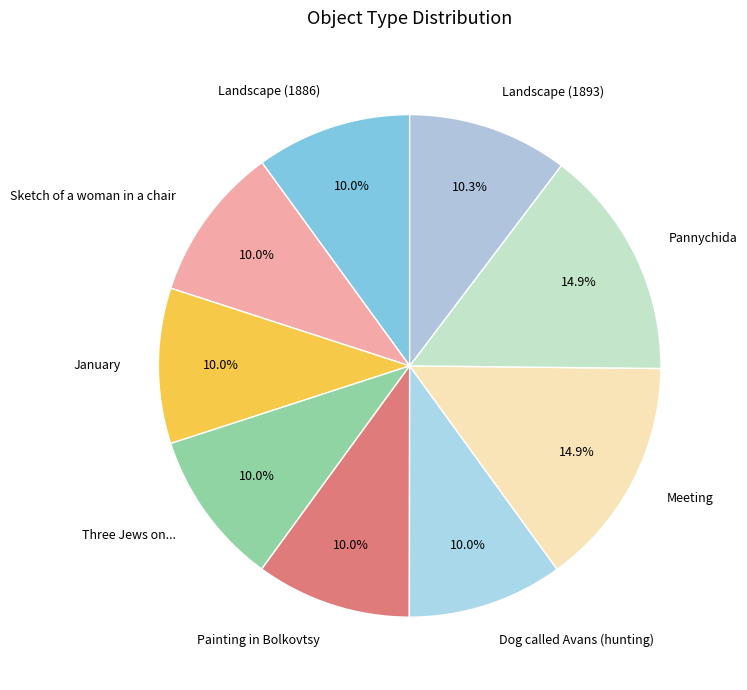

What percentage do Meeting and January together represent?

24.9%